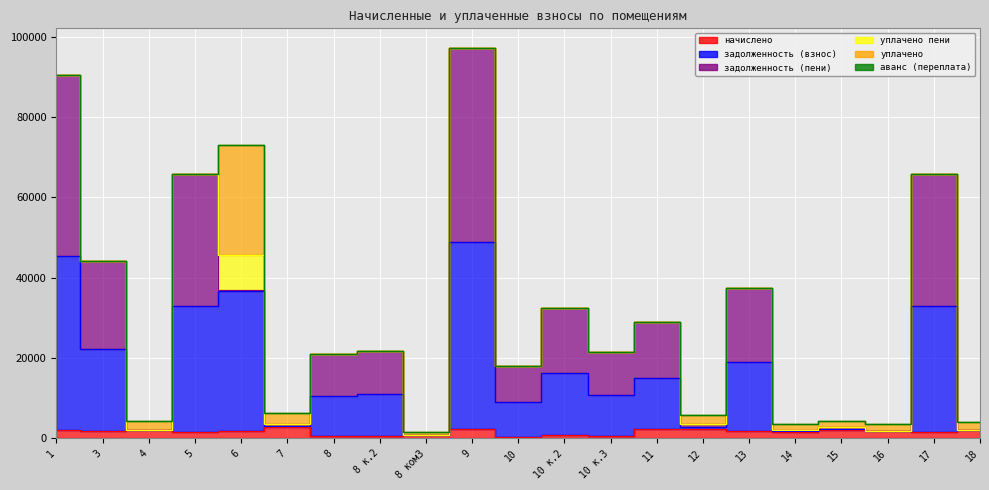

Reading left to right, list all the values displayed in this chart.

начислено: 2152.8	1722.2	2138.5	1564.4	1740.2	2726.9	502.3	520.3	825.2	2314.3	427.0	775.0	513.1	2307.1	2346.5	1790.4	1539.2	2134.9	1736.6	1568.0	2167.1
задолженность (взнос): 43234.1	20534.3	40.5	31416.8	34947.6	454.5	10087.9	10448.3	0.0	46476.7	8574.8	15564.3	10304.2	12610.1	580.9	17258.8	264.3	125.3	45.5	31488.9	0.0
задолженность (пени): 45070.4	21790.4	0.0	32751.2	200.2	454.5	10516.4	10892.0	0.0	48450.7	8939.0	16225.4	10741.8	14023.0	688.1	18496.5	240.9	562.7	0.0	32826.3	0.0
уплачено пени: 0.0	0.0	0.0	0.0	8773.1	0.0	0.0	0.0	0.0	0.0	0.0	0.0	0.0	0.0	0.0	0.0	0.0	0.0	0.0	0.0	0.0
уплачено: 0.0	0.0	2138.5	0.0	27445.3	2675.2	0.0	0.0	825.2	0.0	0.0	0.0	0.0	0.0	2105.9	0.0	1518.0	1575.0	1742.9	0.0	1920.7
аванс (переплата): 0.0	0.0	0.0	0.0	0.0	0.0	0.0	0.0	0.0	0.0	0.0	0.0	0.0	0.0	0.0	0.0	0.0	0.0	6.3	0.0	73.7